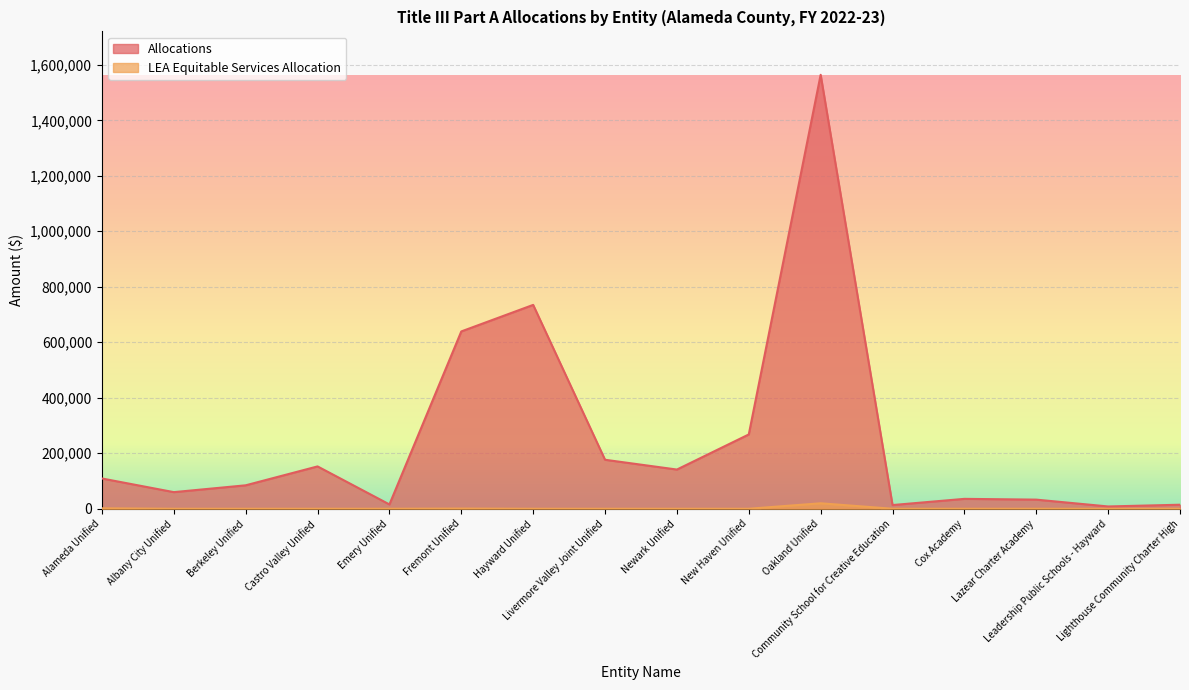

The value of LEA Equitable Services Allocation at Lazear Charter Academy is -11417. True or false?

False